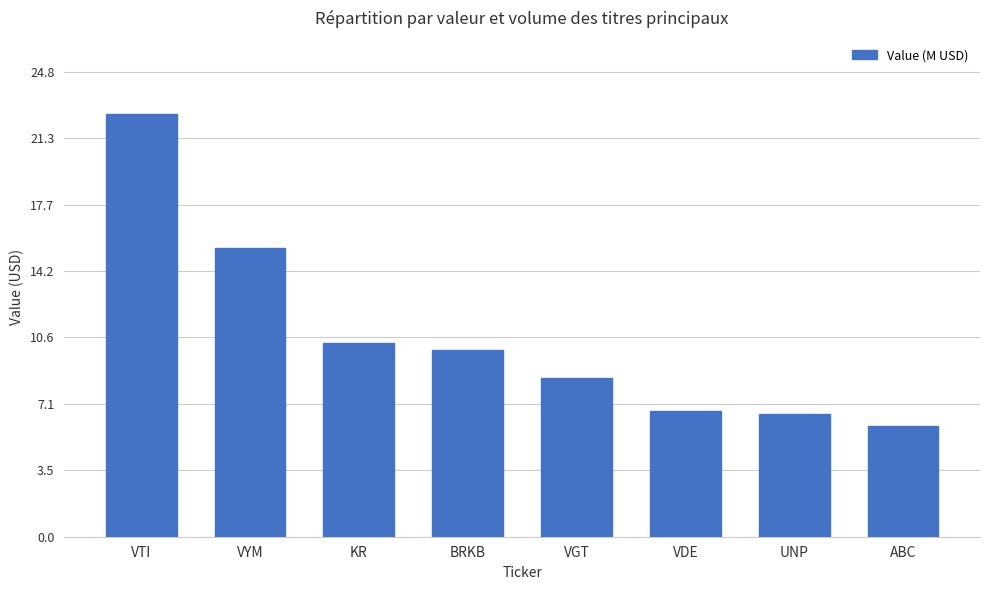

What is the value of the 1st bar from the left?

22.6